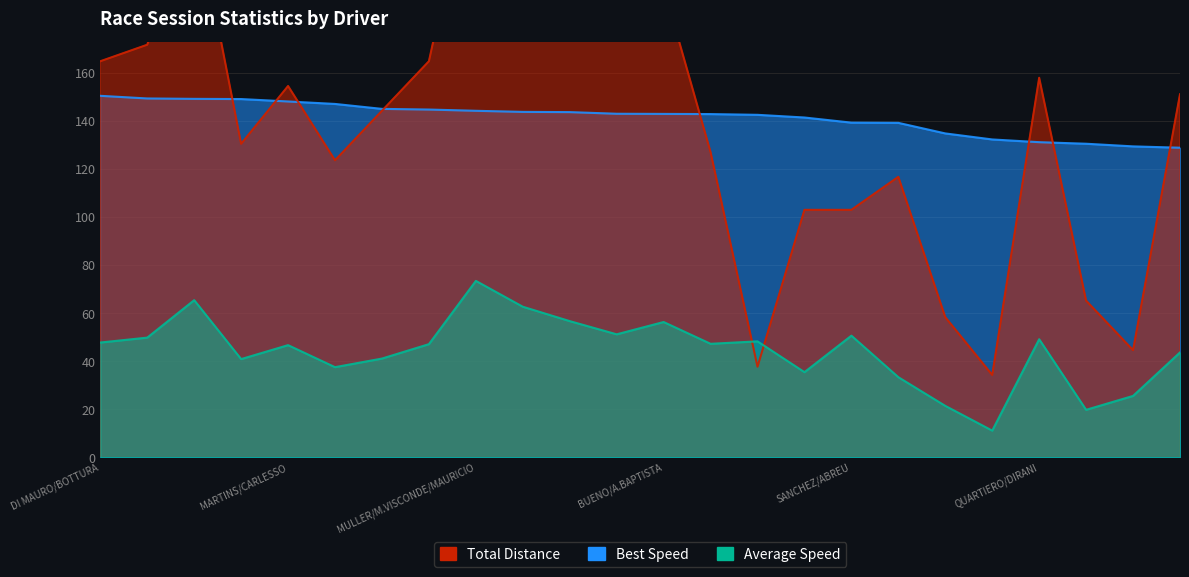

Reading right to left, what are all the values shown in this chart?

Total Laps: 151.3	44.7	65.3	158.1	34.4	58.4	116.9	103.1	103.1	37.8	127.2	196.0	178.8	196.0	216.6	254.4	165.0	144.4	123.8	154.7	130.6	230.3	171.9	165.0
Best Lap time: 129.0	129.6	130.7	131.3	132.5	135.0	139.4	139.5	141.6	142.7	143.0	143.1	143.2	143.8	143.9	144.4	144.9	145.2	147.2	148.3	149.3	149.4	149.5	150.6
Average Speed: 43.7	25.6	19.9	49.3	11.2	21.5	33.4	50.7	35.5	48.4	47.3	56.4	51.3	56.8	62.8	73.5	47.2	41.2	37.6	46.8	41.0	65.5	49.9	47.9